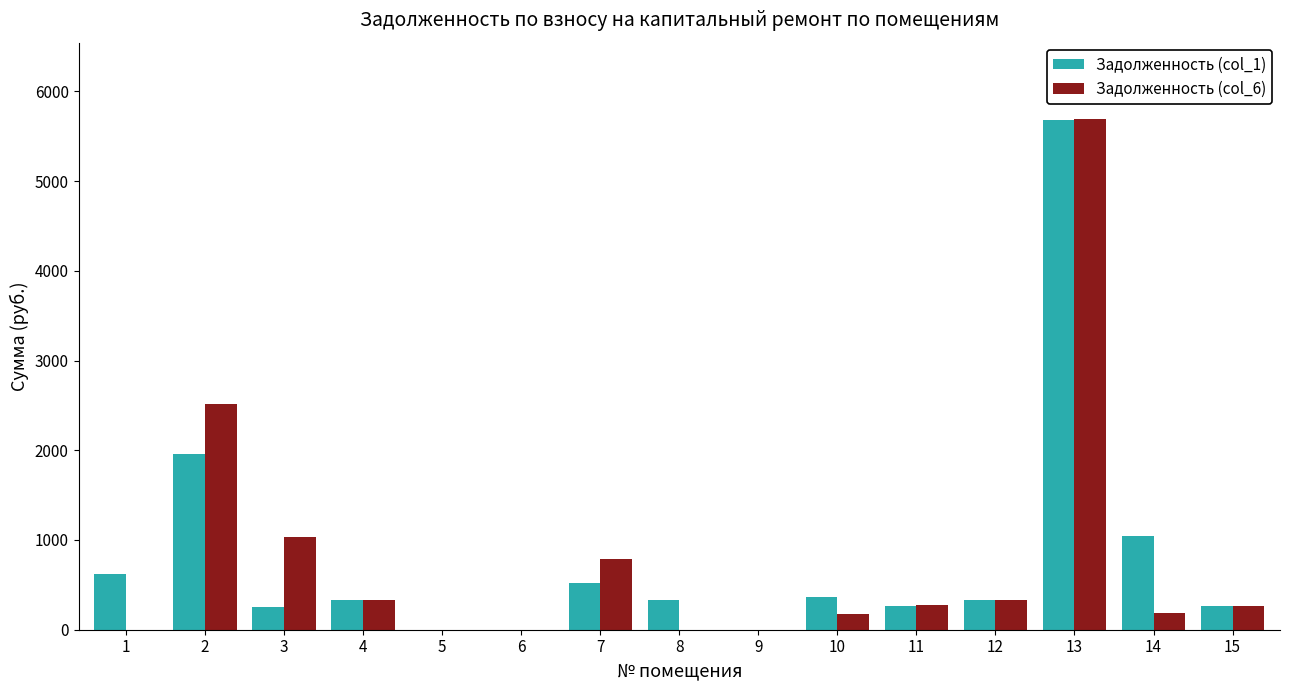

Does the chart contain stacked bars?

No